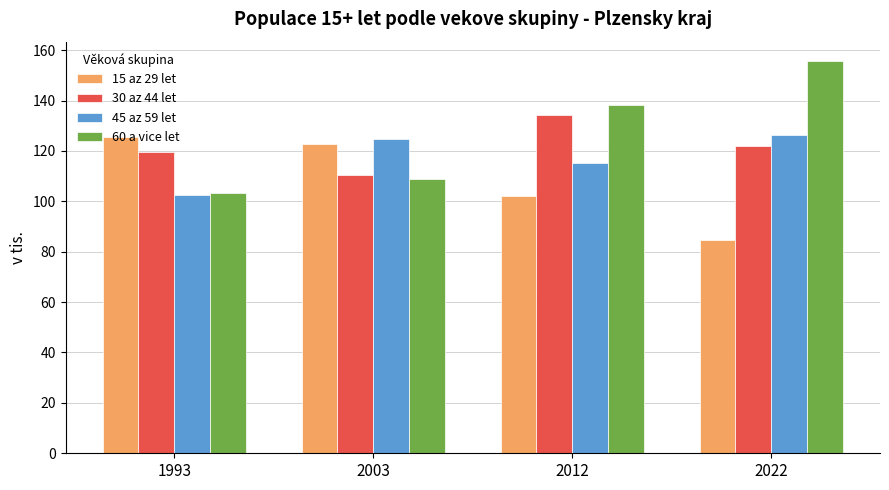

The value of 45 az 59 let at 2012 is 115.3. True or false?

True